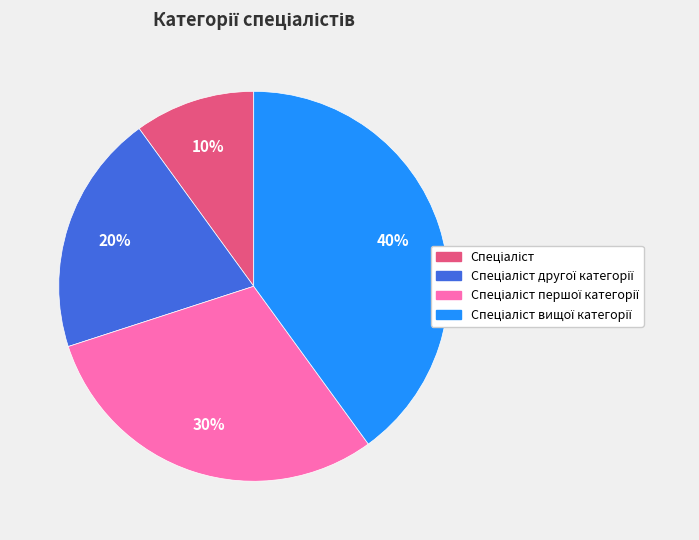

How many slices are in this pie chart?

4